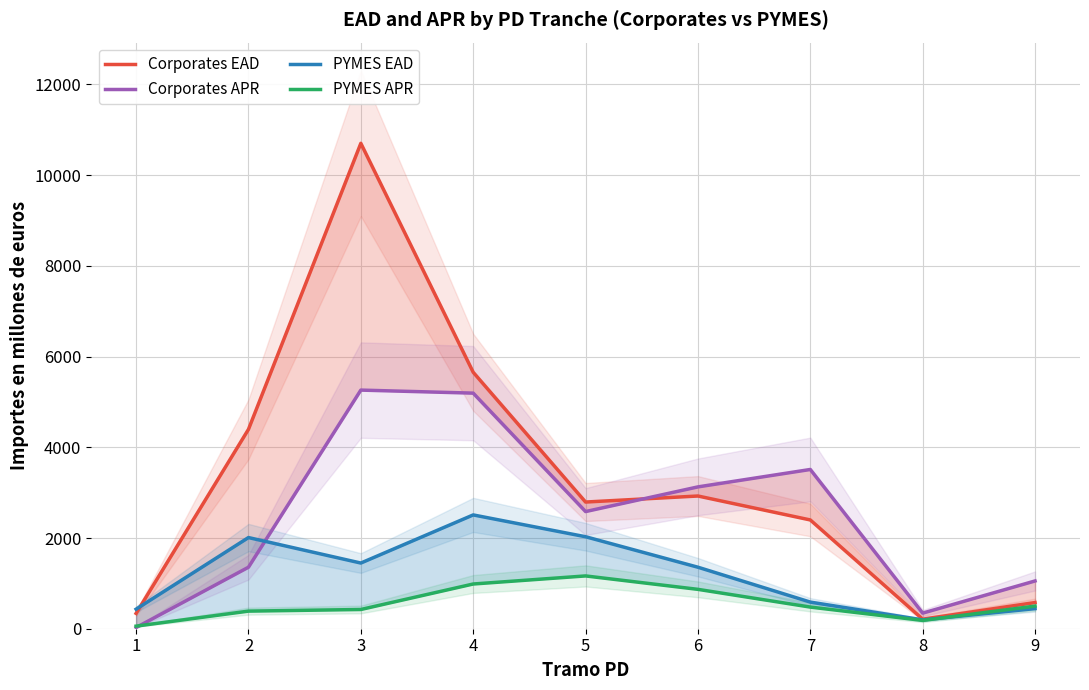

Where do Corporates APR and Corporates EAD first cross each other?

5 and 6